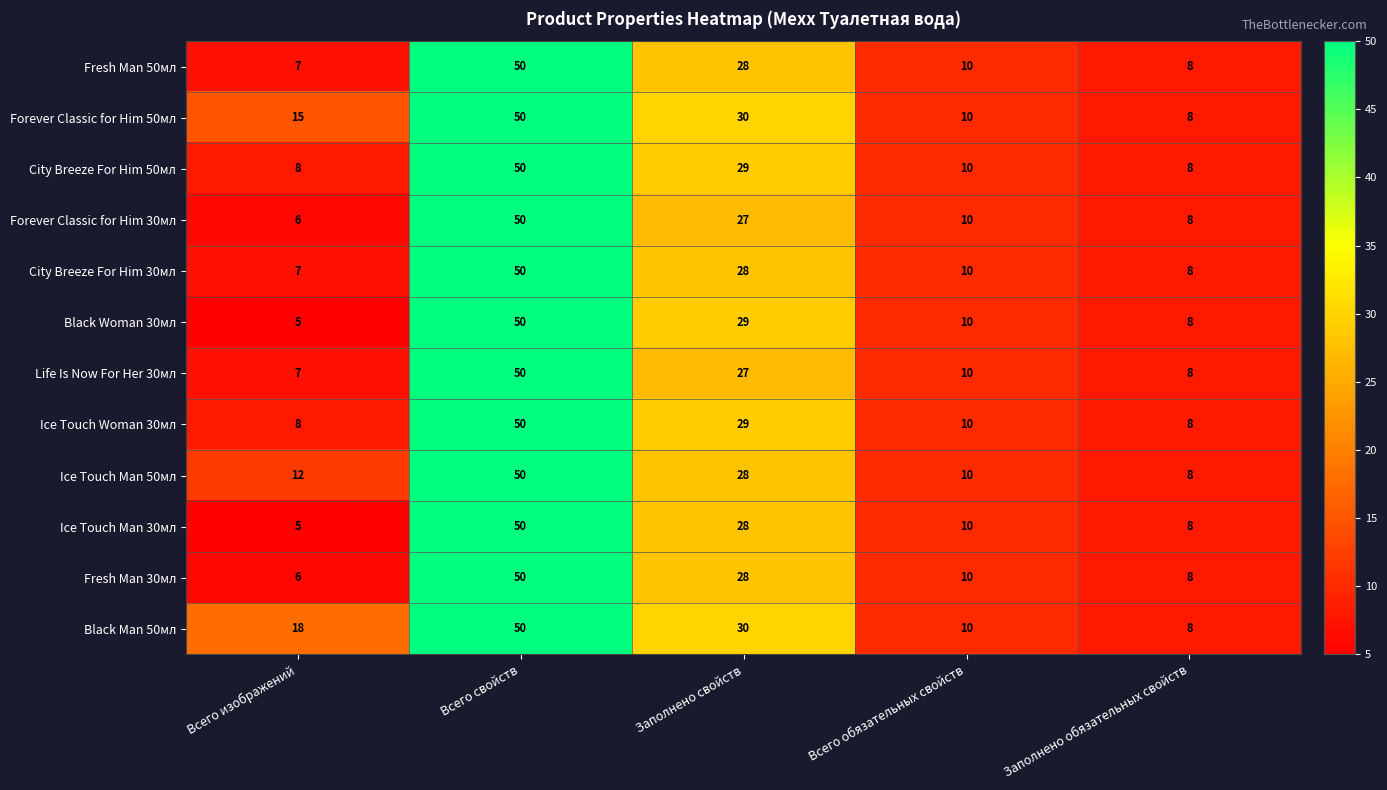

The value of Forever Classic for Him 30мл at Всего свойств is 50. True or false?

True